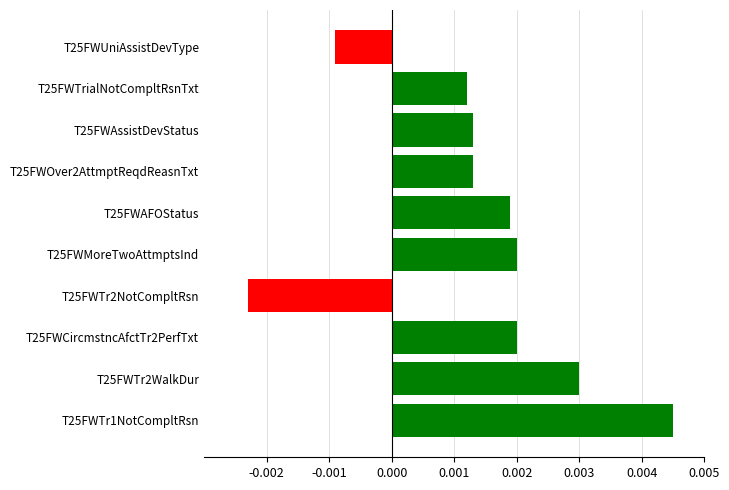

How many values are below zero?

2